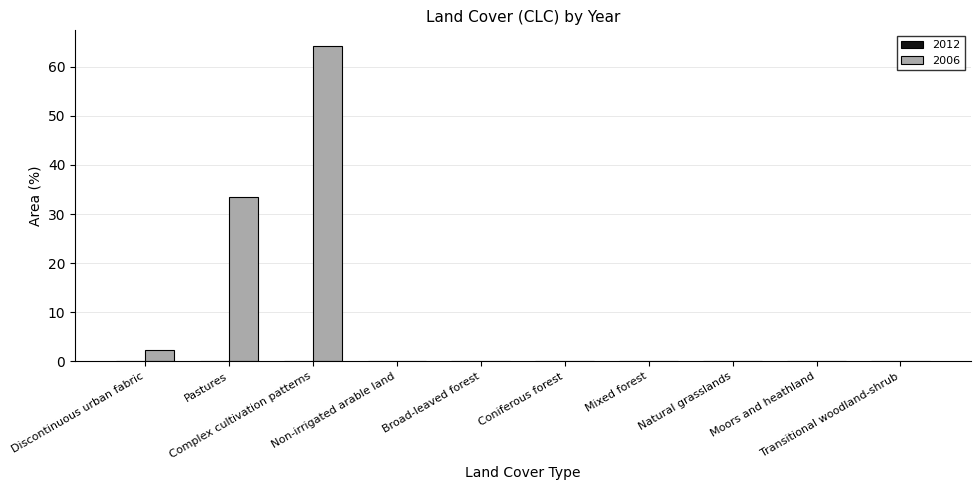

What is the greatest value displayed?

64.2